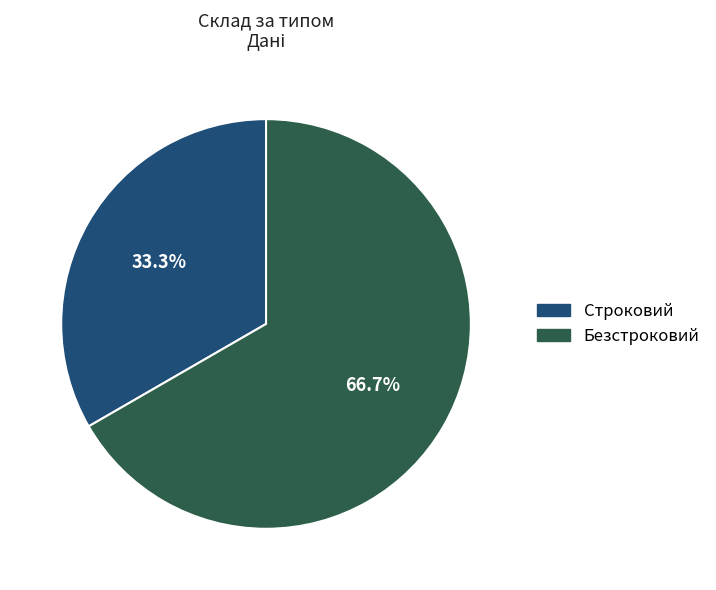

Which has a higher value, Безстроковий or Строковий?

Безстроковий